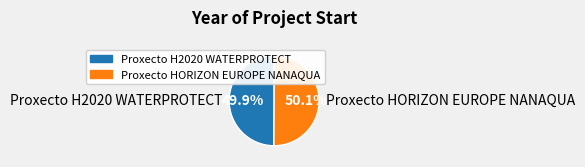

To the nearest percent, what percentage of the pie is Proxecto H2020 WATERPROTECT?

50%